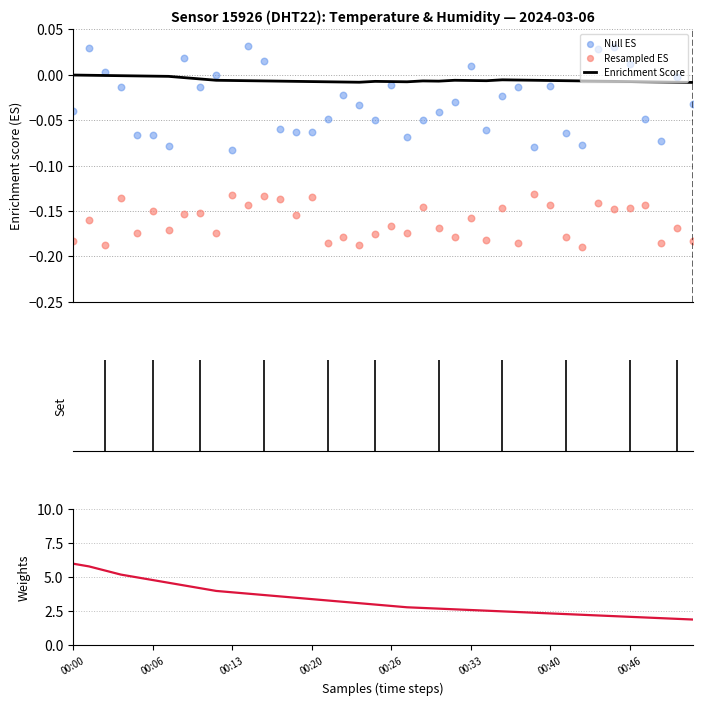

Which series has the largest total across all categories?

Weights